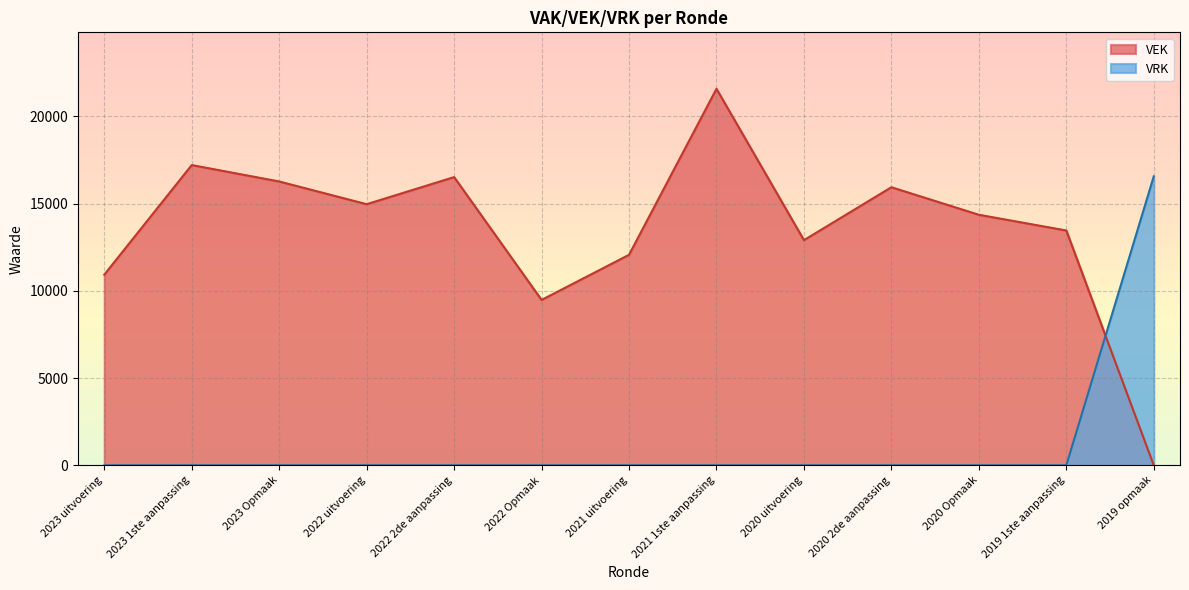

Is it true that VRK equals 0 at 2023 Opmaak?

True